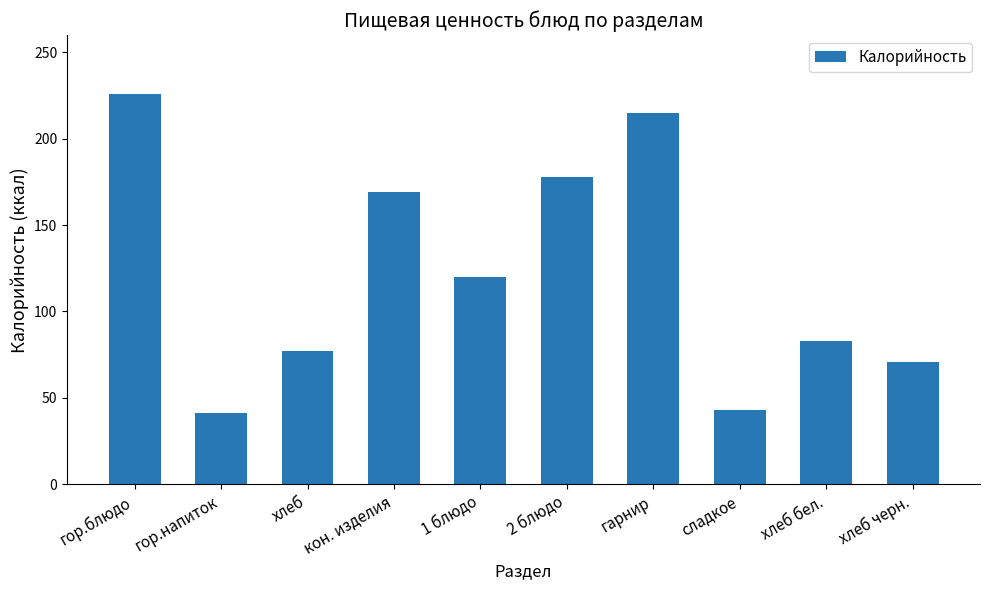

What is the difference between the values at сладкое and гор.блюдо?

183